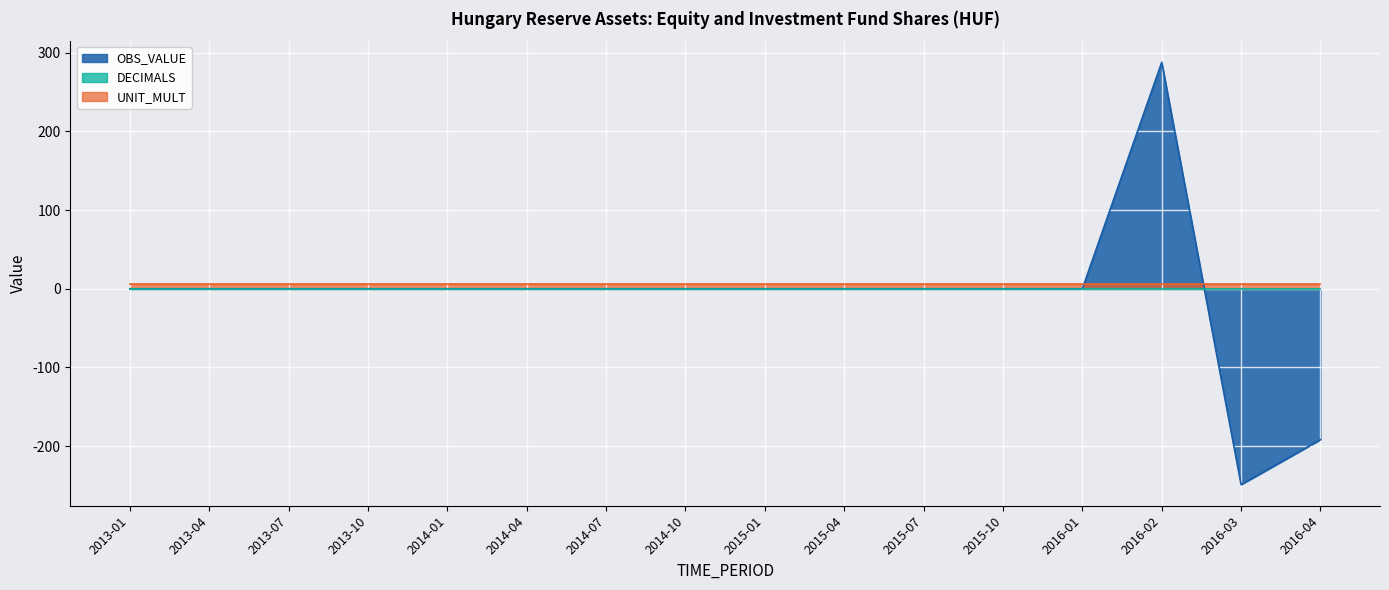

The value of OBS_VALUE at 27 is 162.1. True or false?

False